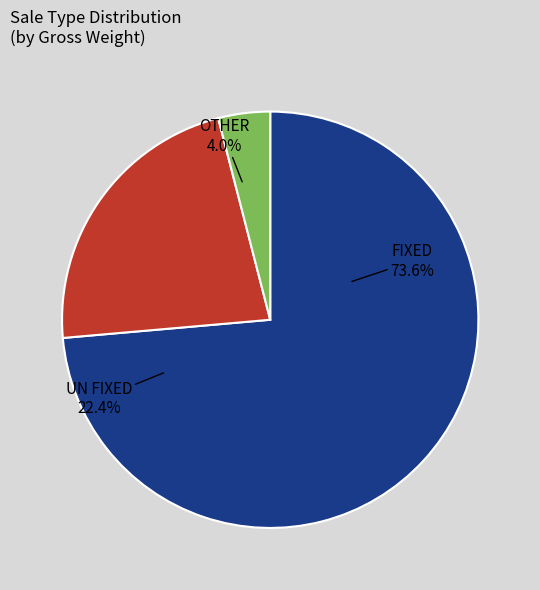

Combined, do 7 and 20 account for over 50%?

No